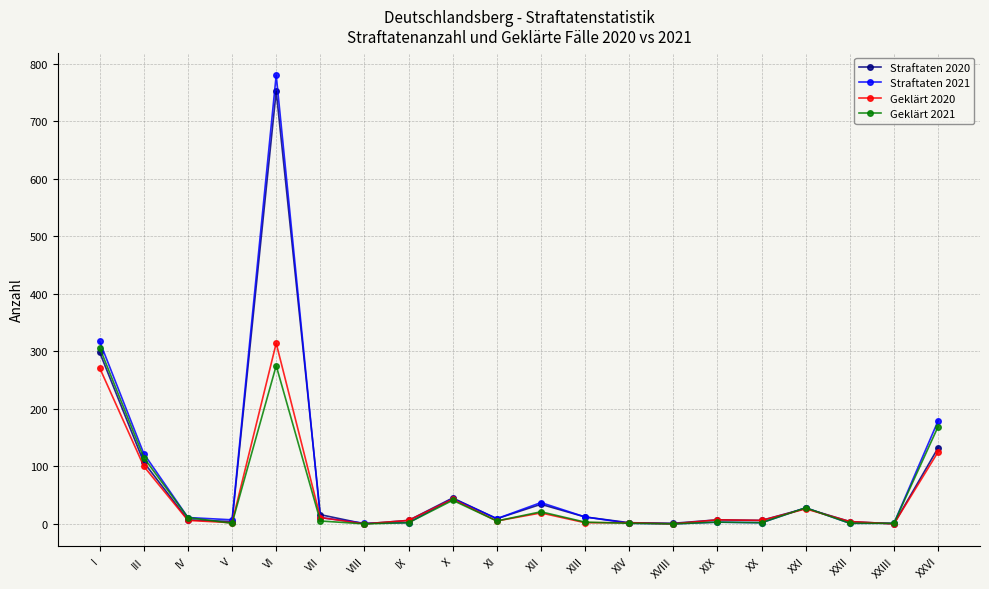

Does the chart have visible grid lines?

Yes